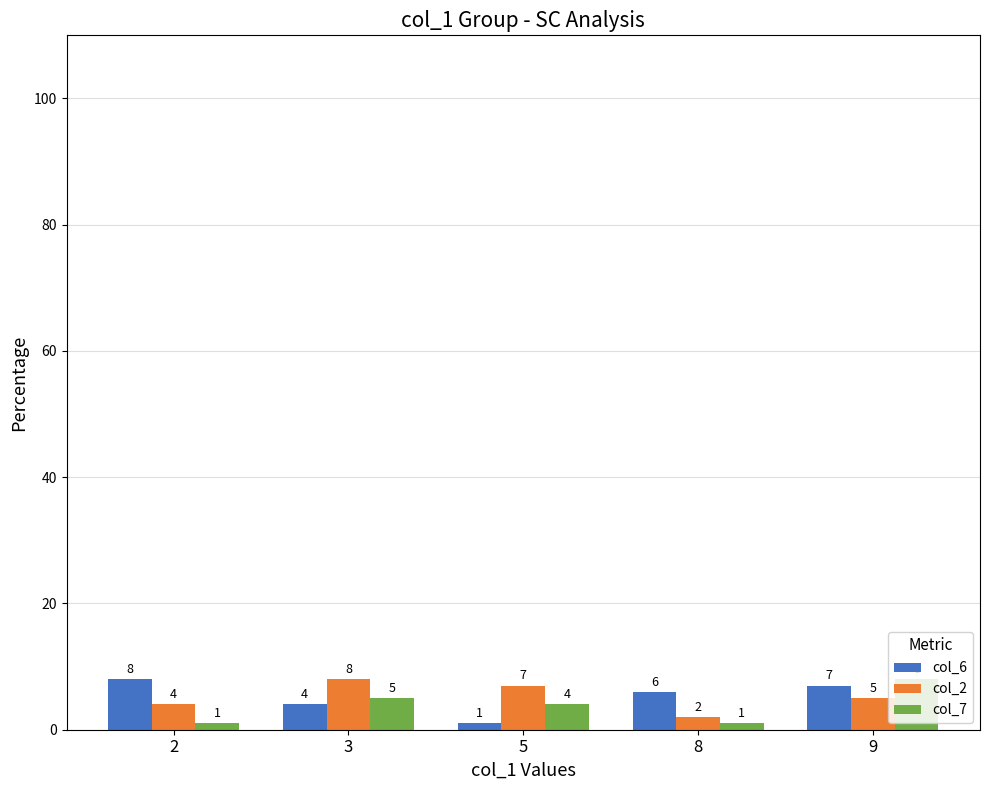

True or false: col_6 has a value of 1 at 5.

True